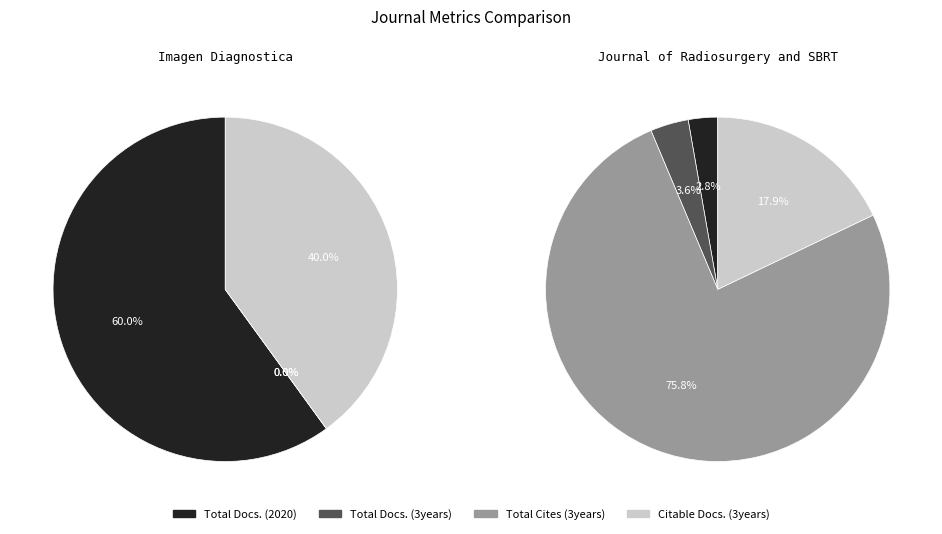

Is there a majority slice in this chart?

Yes